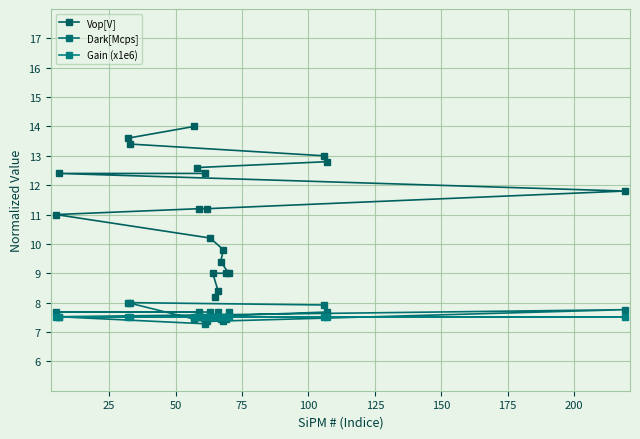

What are all the series names shown in the legend?

Vop[V], Dark[Mcps], Gain (x1e6)